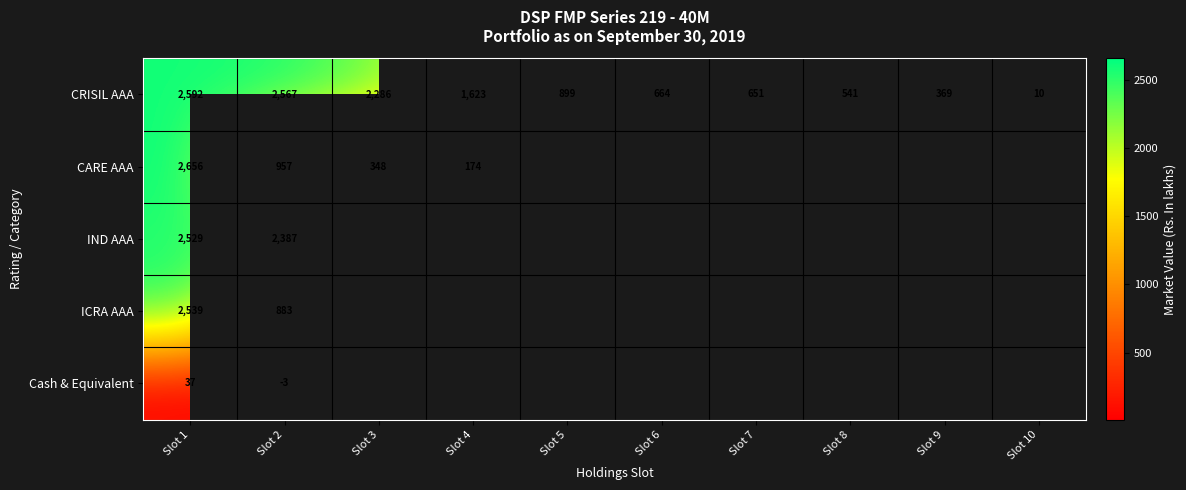

At Slot 1, list the series in order from smallest to largest.

Cash & Equivalent, IND AAA, ICRA AAA, CRISIL AAA, CARE AAA